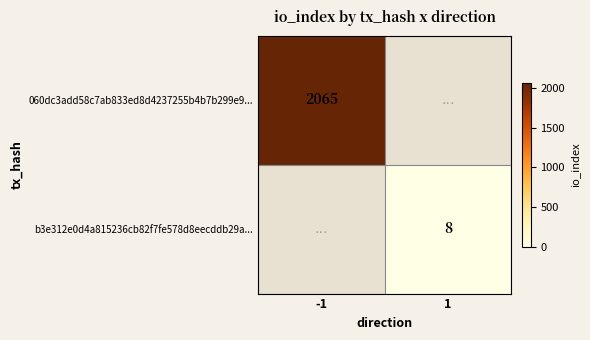

Is the value of 060dc3add58c7ab833ed8d4237255b4b7b299e9... at -1 greater than the value of b3e312e0d4a815236cb82f7fe578d8eecddb29a... at 1?

Yes